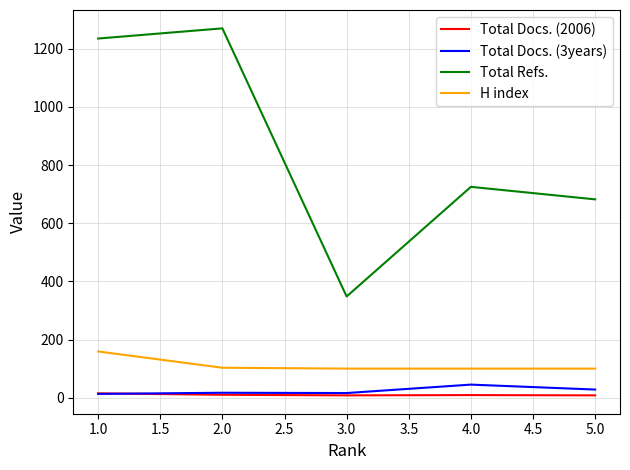

Which series has the largest total across all categories?

Total Refs.